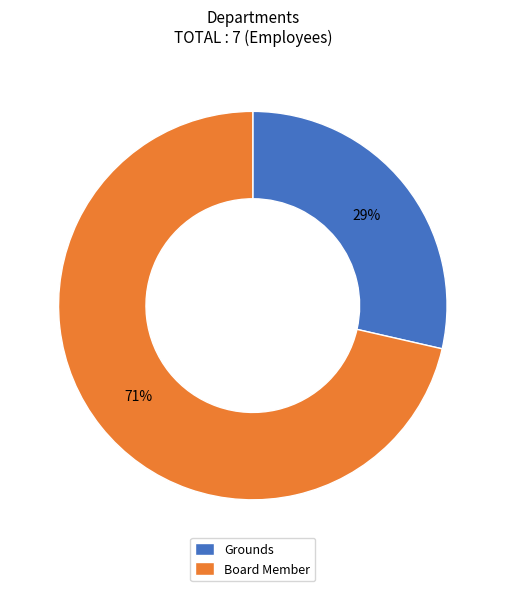

Do Grounds and Board Member together represent more than half of the pie?

Yes